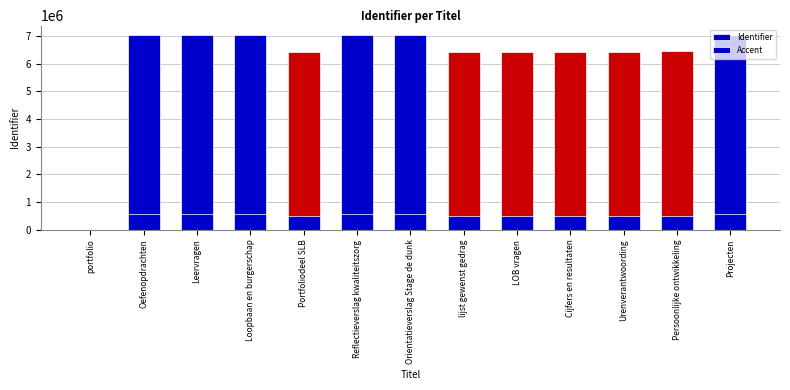

What is the label of the 6th bar from the left?

Reflectieverslag kwaliteitszorg